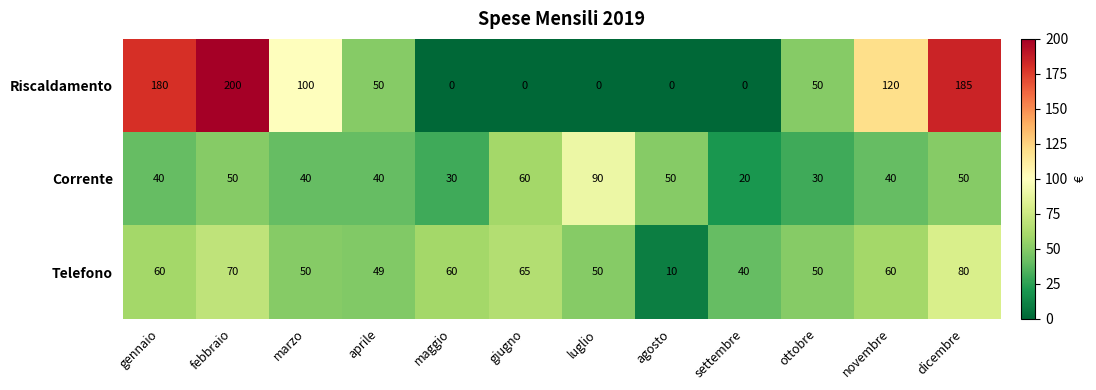

What is the sum of the Corrente values at gennaio and ottobre?

70